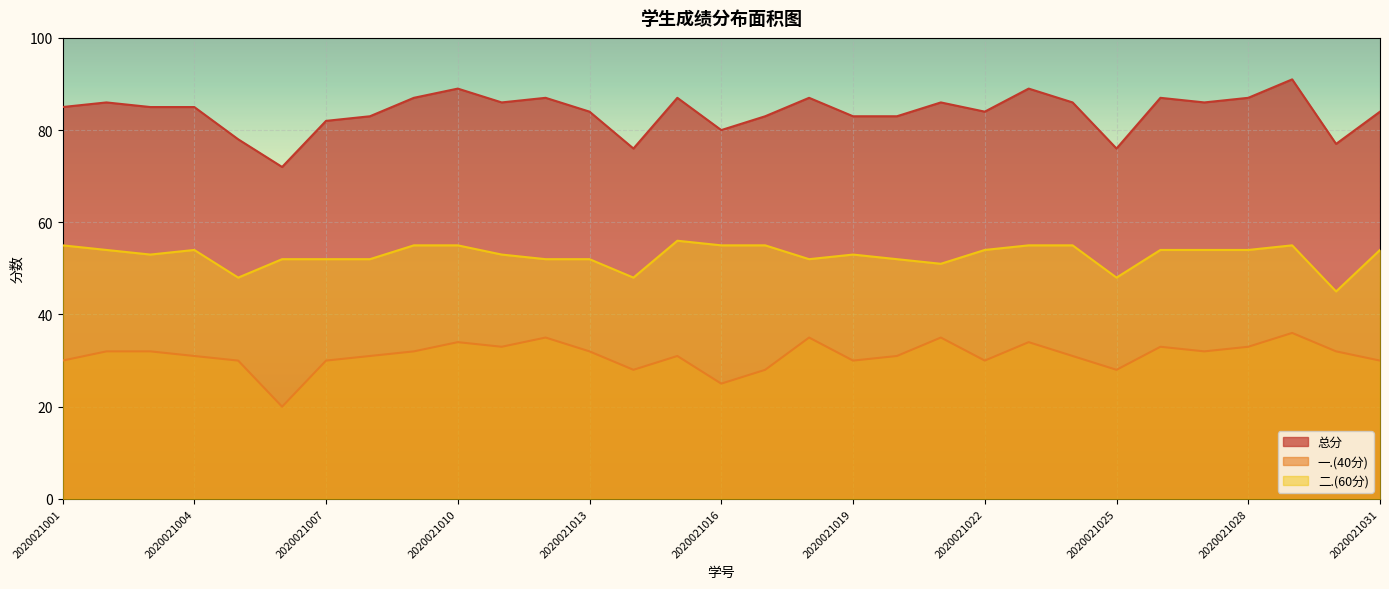

Which category has the lowest value in the 一.(40分) series?

2020021006